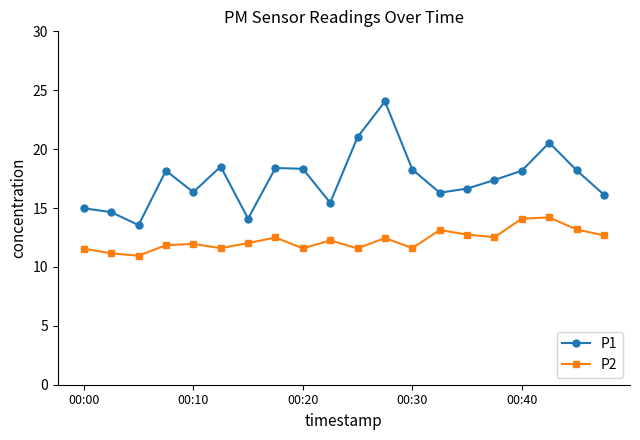

What is the highest value of the P1 series?

24.1